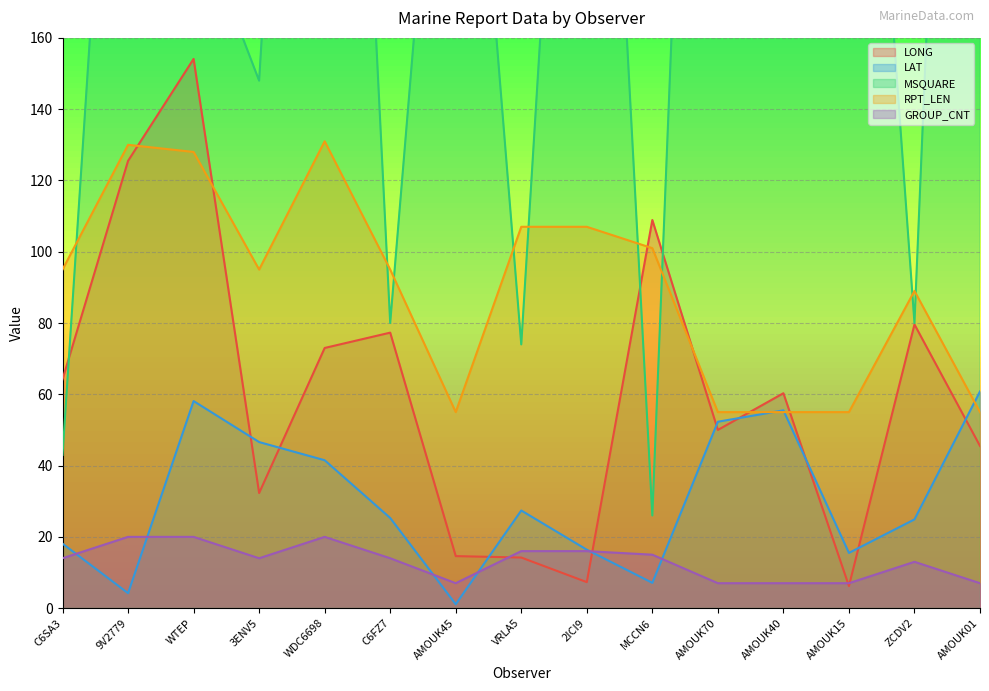

Is the value of LONG at AMOUK70 greater than the value of GROUP_CNT at C6SA3?

Yes